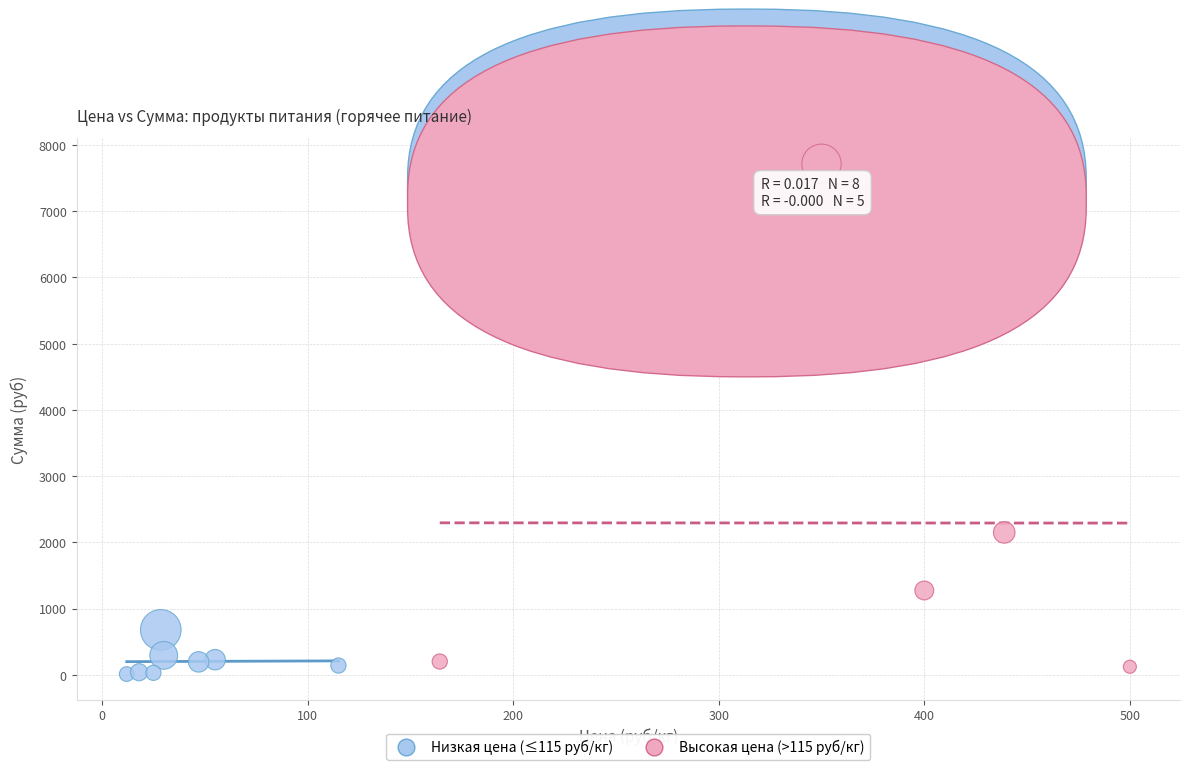

Which series reaches the maximum Y coordinate?

Высокая цена (>115 руб/кг)